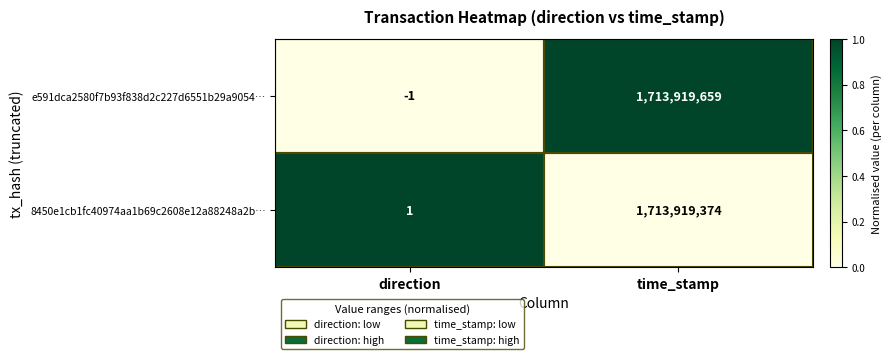

Rank the series by their maximum value, from highest to lowest.

e591dca2580f7b93f838d2c227d6551b29a9054…, 8450e1cb1fc40974aa1b69c2608e12a88248a2b…